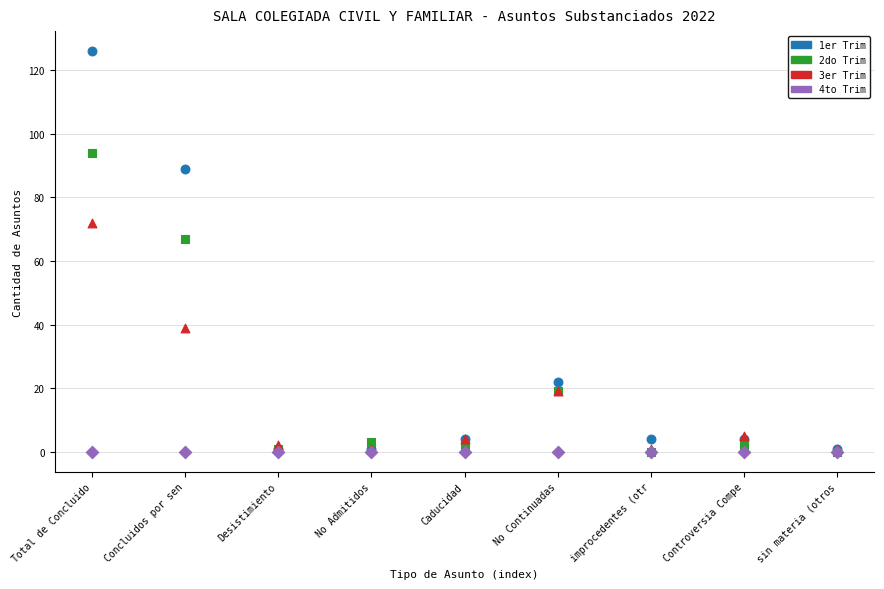

Across all series, what Y value is closest to 63?

67